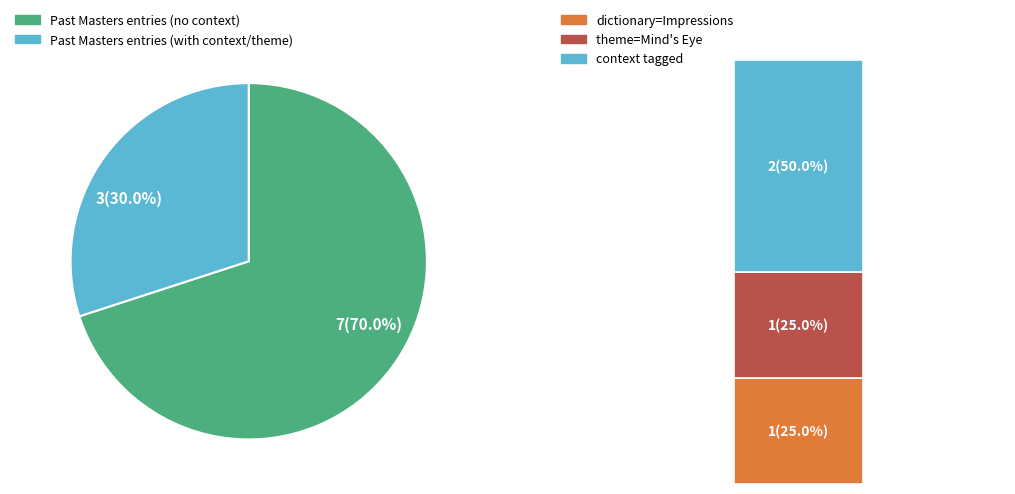

The id:10637 slice represents 2% of the pie. True or false?

False